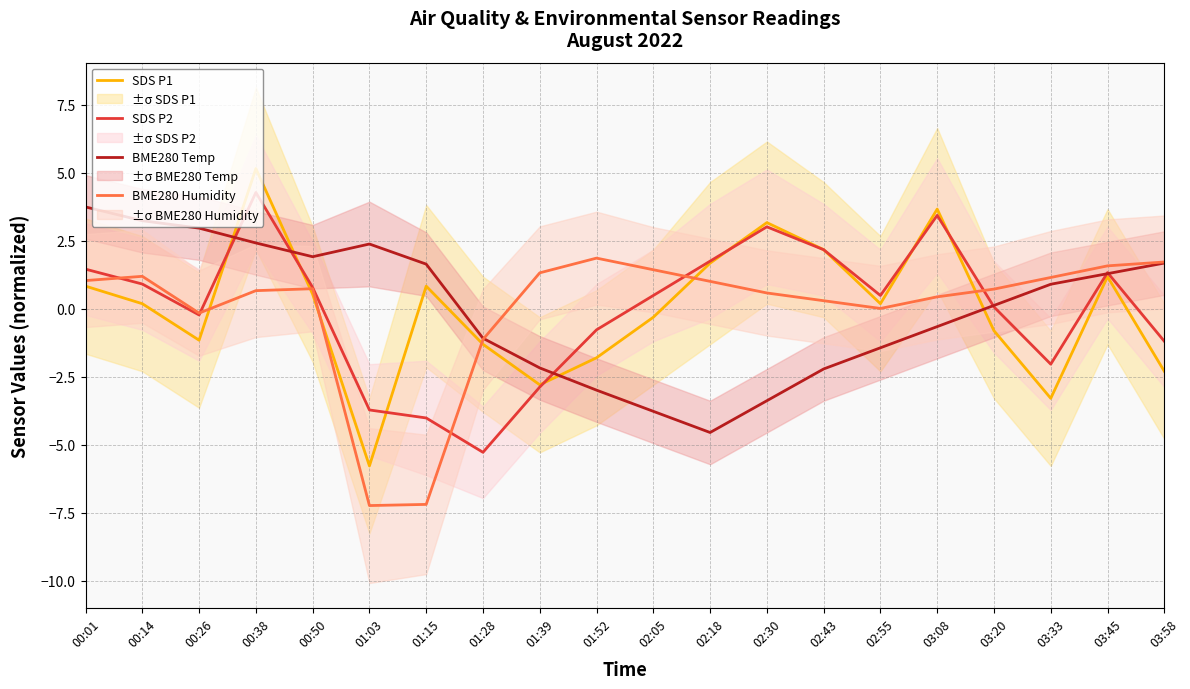

Between 01:03 and 02:30, which series saw the biggest shift?

SDS P1